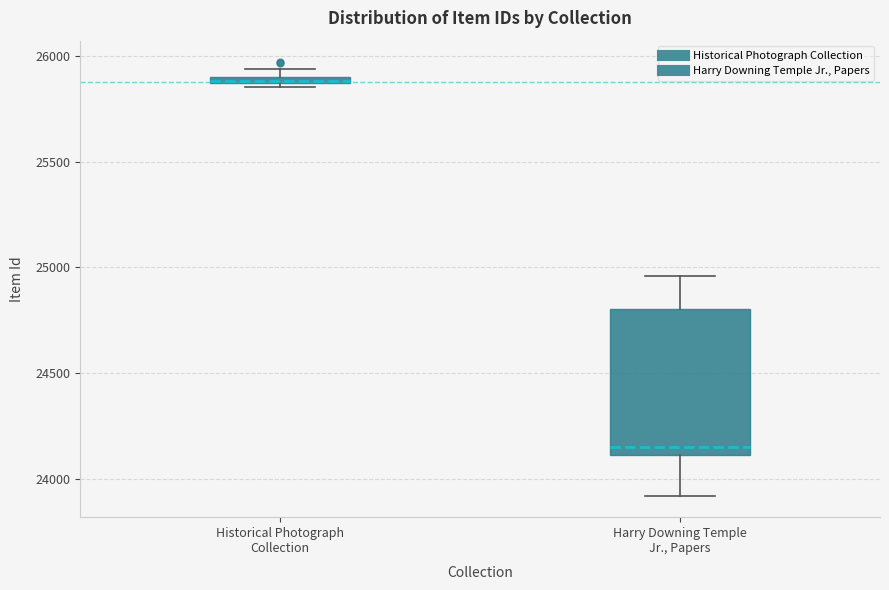

Where is the upper edge of the box for Historical Photograph Collection on the y-axis? The values are not printed on the chart, so give them approximately, as read against the axis.

25900